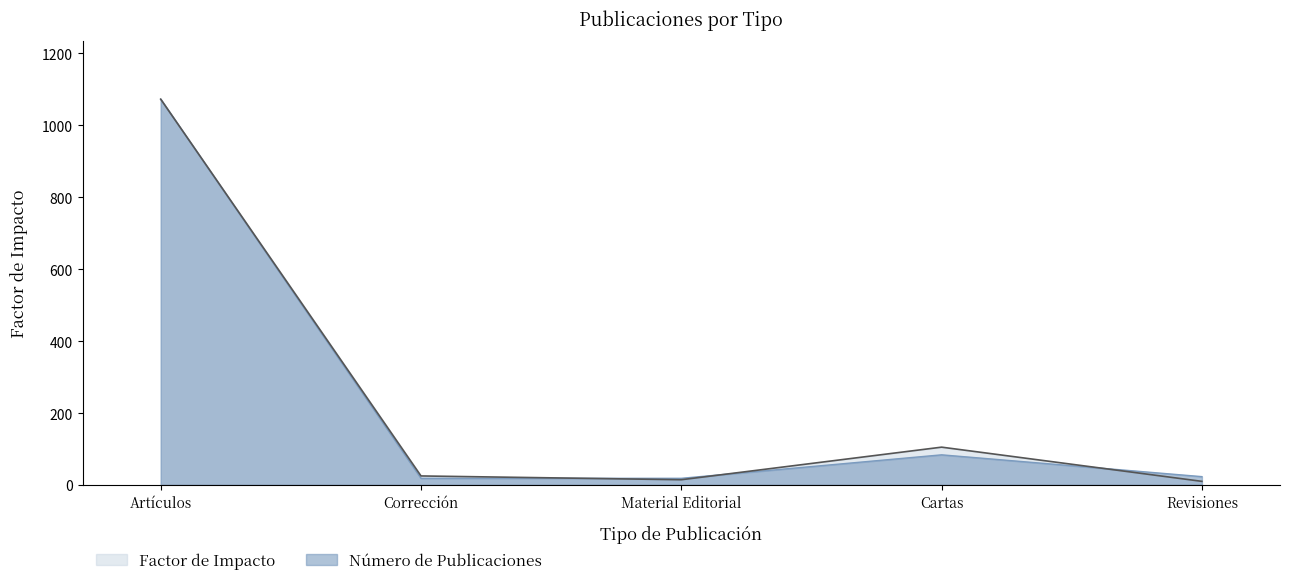

What is the difference between the Número de Publicaciones values at Artículos and Revisiones?

1048.9